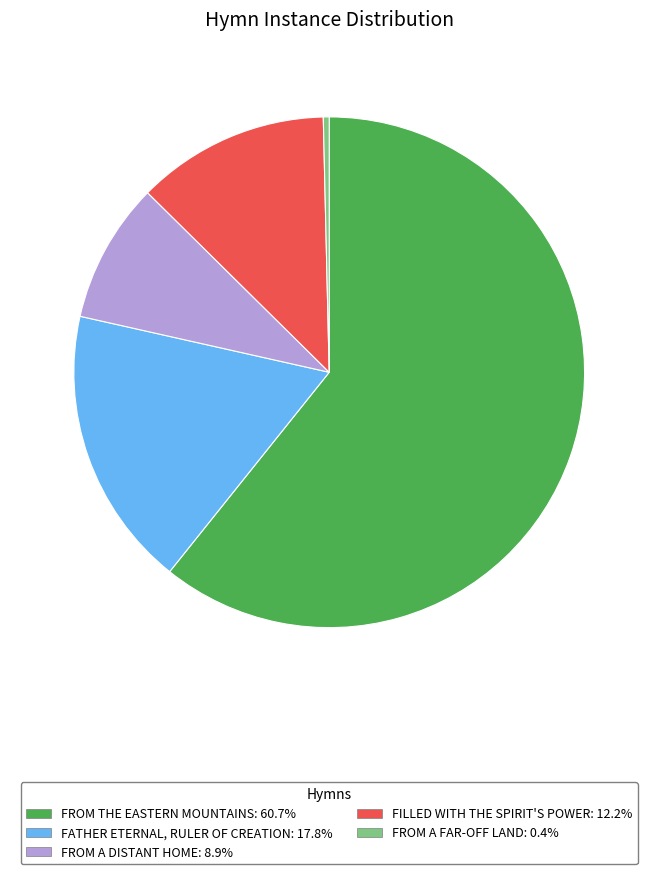

Does any single category account for the majority?

Yes